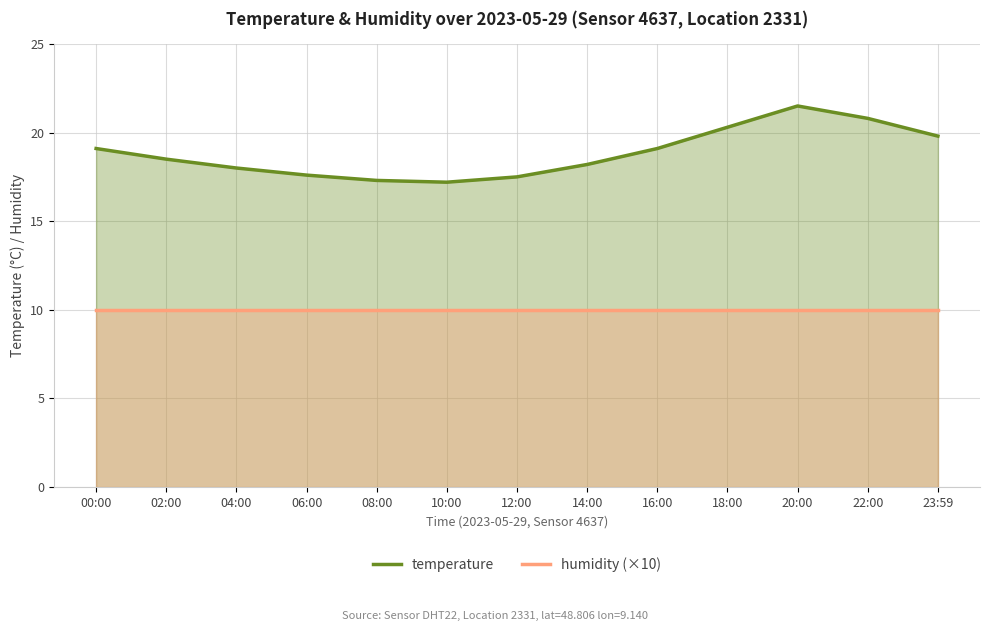

True or false: humidity (×10) has a value of 10.0 at 08:00.

True